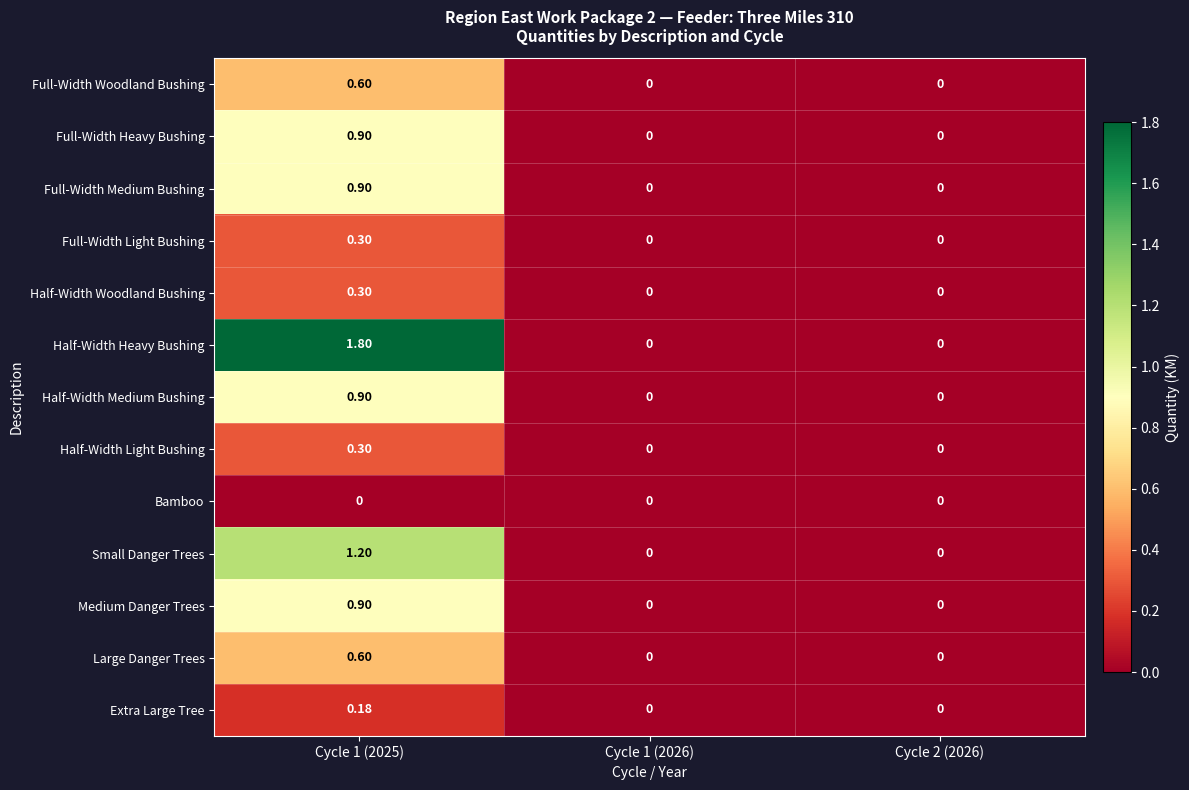

Which series changed the most between Cycle 1 (2025) and Cycle 1 (2026)?

Half-Width Heavy Bushing